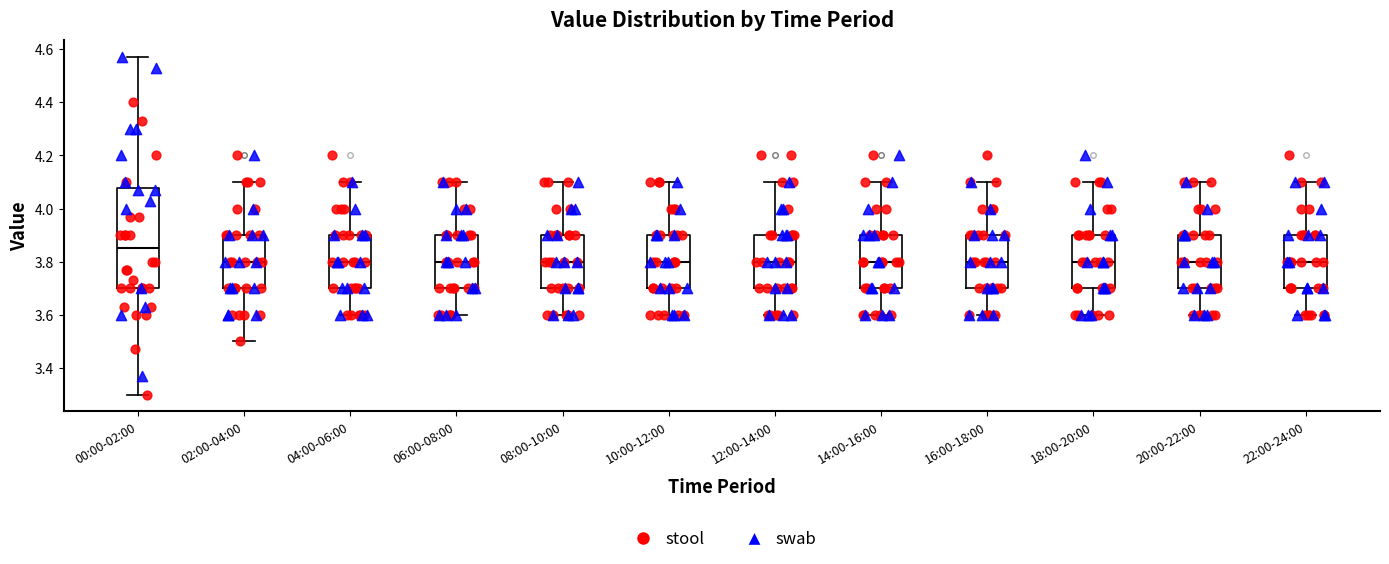

Reading left to right, read every box against the y-axis: the position of its median line, the range the box covers, and the ends of its whiskers. The values are not printed on the chart, so give them approximately, as read against the axis.

00:00-02:00: median 3.86, box 3.70 to 4.08, whiskers 3.30 to 4.58
02:00-04:00: median 3.80, box 3.70 to 3.90, whiskers 3.50 to 4.10
04:00-06:00: median 3.80, box 3.70 to 3.90, whiskers 3.60 to 4.10
06:00-08:00: median 3.80, box 3.70 to 3.90, whiskers 3.60 to 4.10
08:00-10:00: median 3.80, box 3.70 to 3.90, whiskers 3.60 to 4.10
10:00-12:00: median 3.80, box 3.70 to 3.90, whiskers 3.60 to 4.10
12:00-14:00: median 3.80, box 3.70 to 3.90, whiskers 3.60 to 4.10
14:00-16:00: median 3.80, box 3.70 to 3.90, whiskers 3.60 to 4.10
16:00-18:00: median 3.80, box 3.70 to 3.90, whiskers 3.60 to 4.10
18:00-20:00: median 3.80, box 3.70 to 3.90, whiskers 3.60 to 4.10
20:00-22:00: median 3.80, box 3.70 to 3.90, whiskers 3.60 to 4.10
22:00-24:00: median 3.80, box 3.70 to 3.90, whiskers 3.60 to 4.10